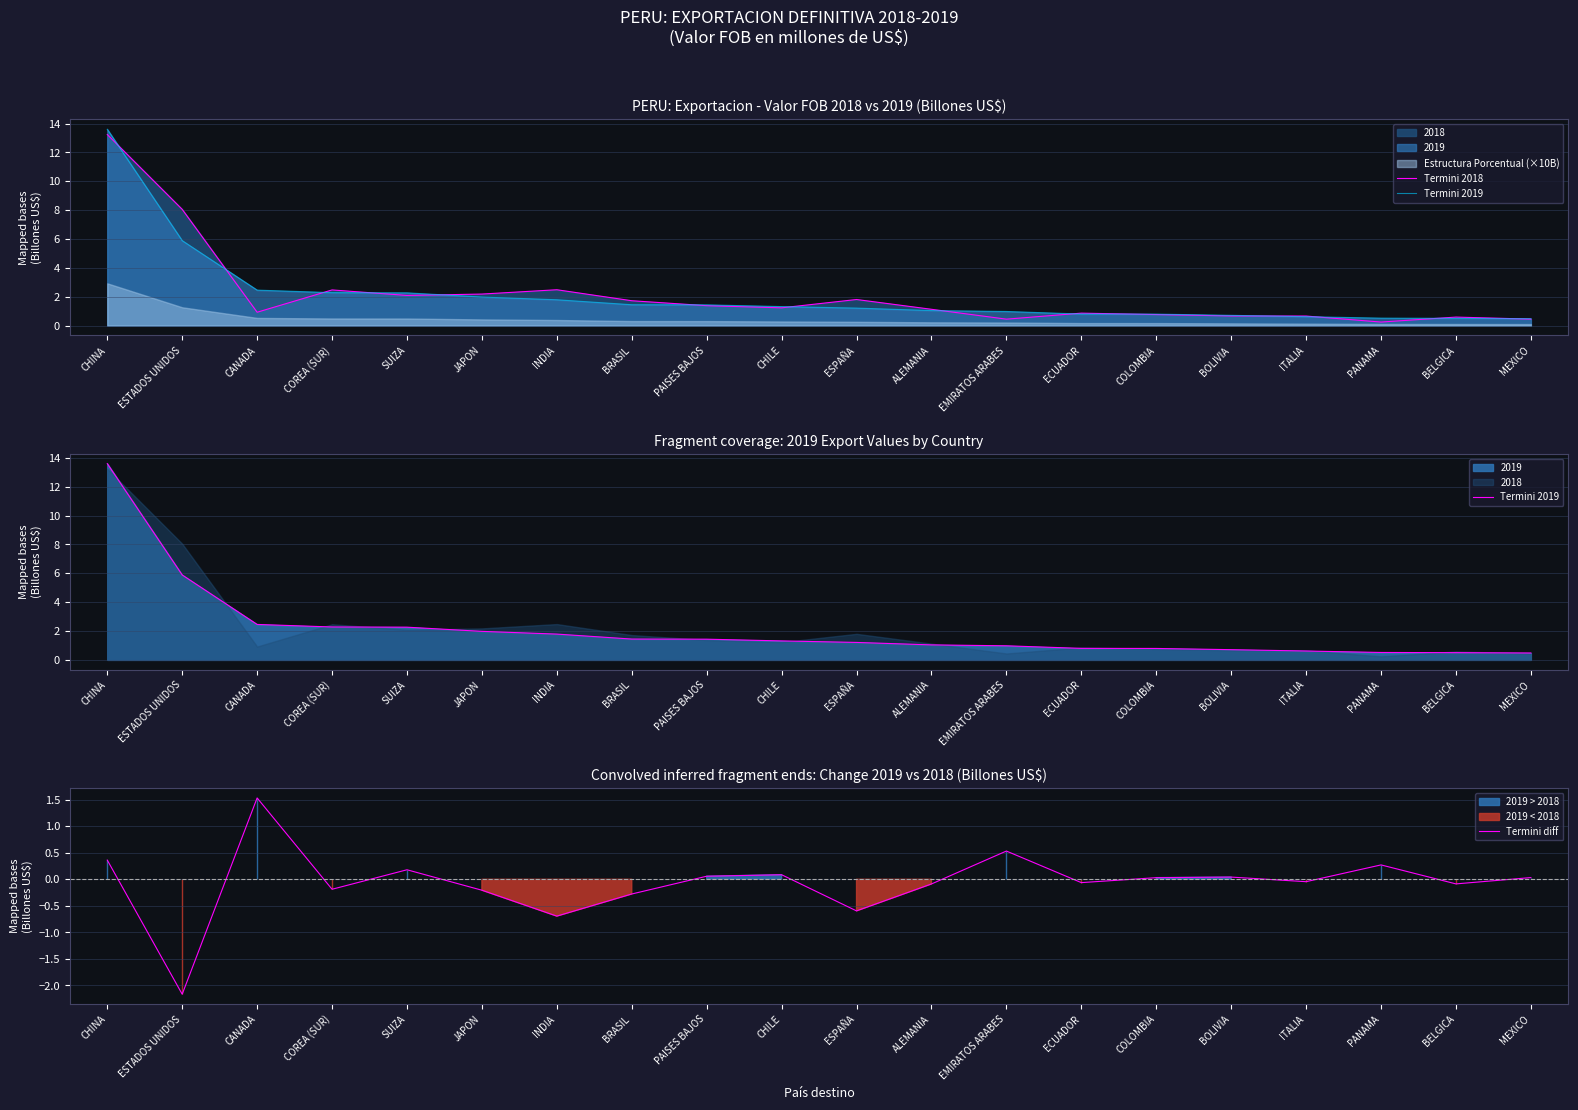

Which series has the largest range (max minus min)?

Termini 2019